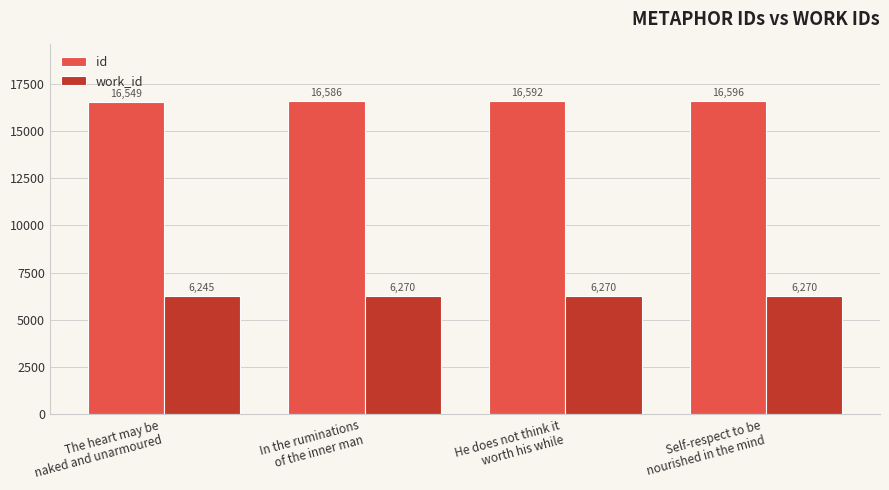

What is the spread (max minus min) of values at He does not think it
worth his while?

10322